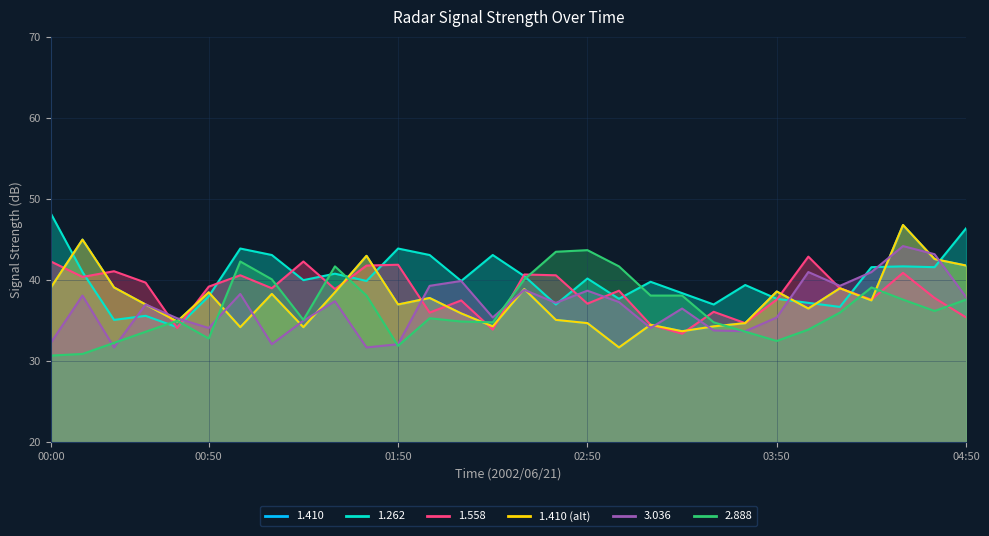

True or false: 1.262 has a value of 62.6 at 01:30.

False